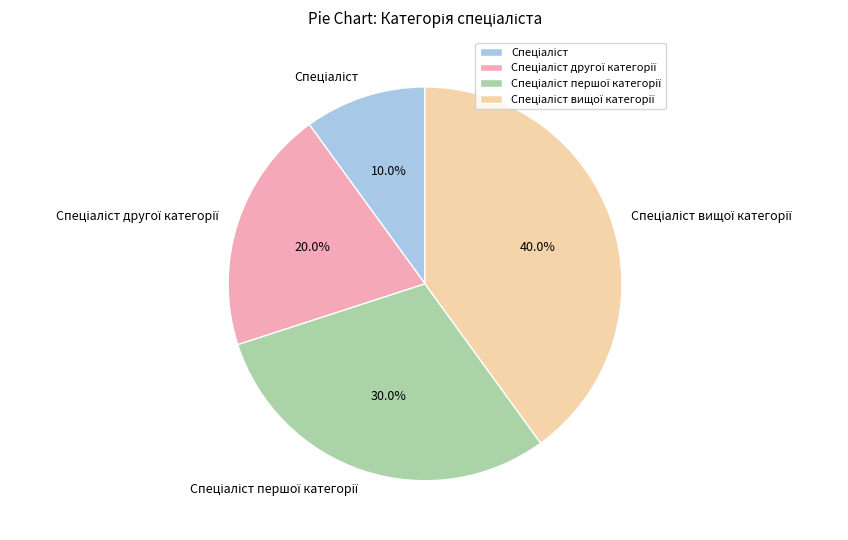

Count the number of slices in the pie.

4